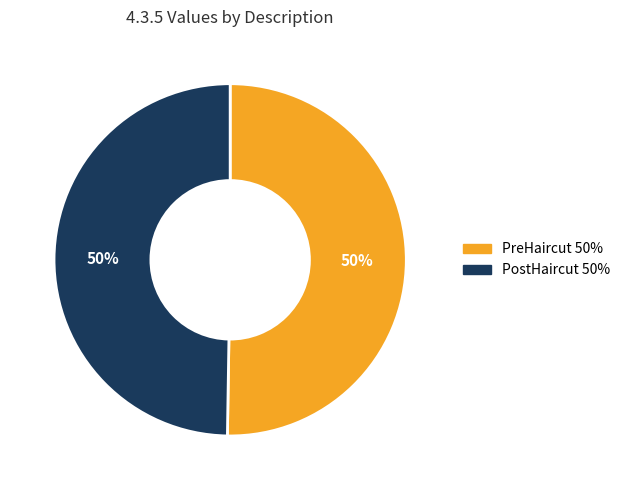

How many slices are in this pie chart?

2